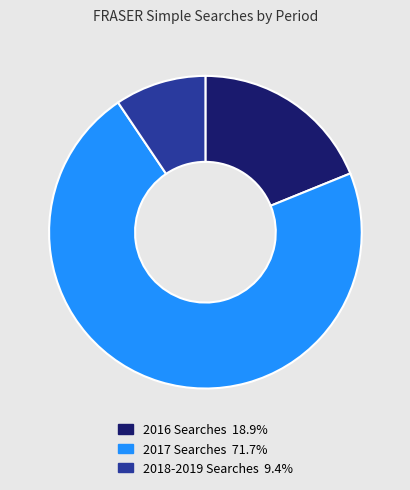

Is there a majority slice in this chart?

Yes